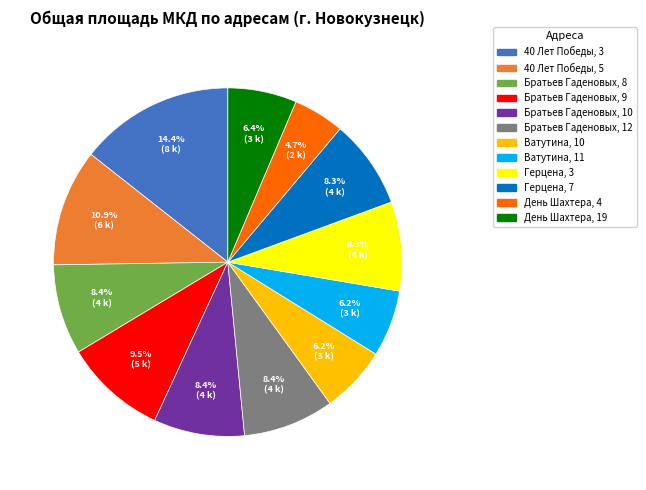

To the nearest percent, what is the difference between the Братьев Гаденовых, 10 and 40 Лет Победы, 5 slice percentages?

2%